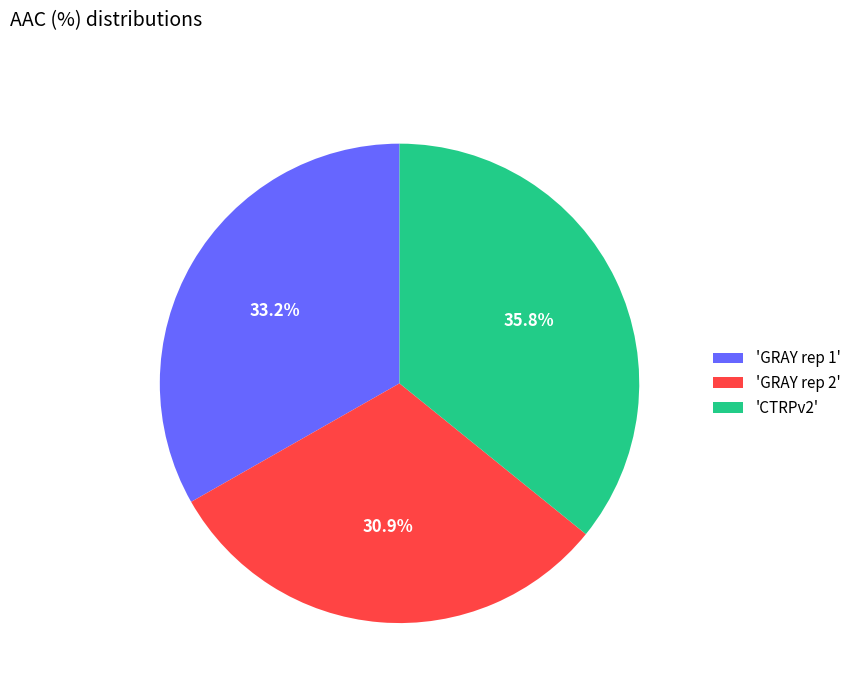

Between 'GRAY rep 1' and 'CTRPv2', which is larger?

'CTRPv2'